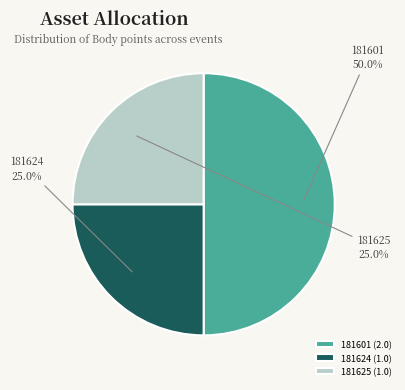

How many segments does this pie chart have?

3